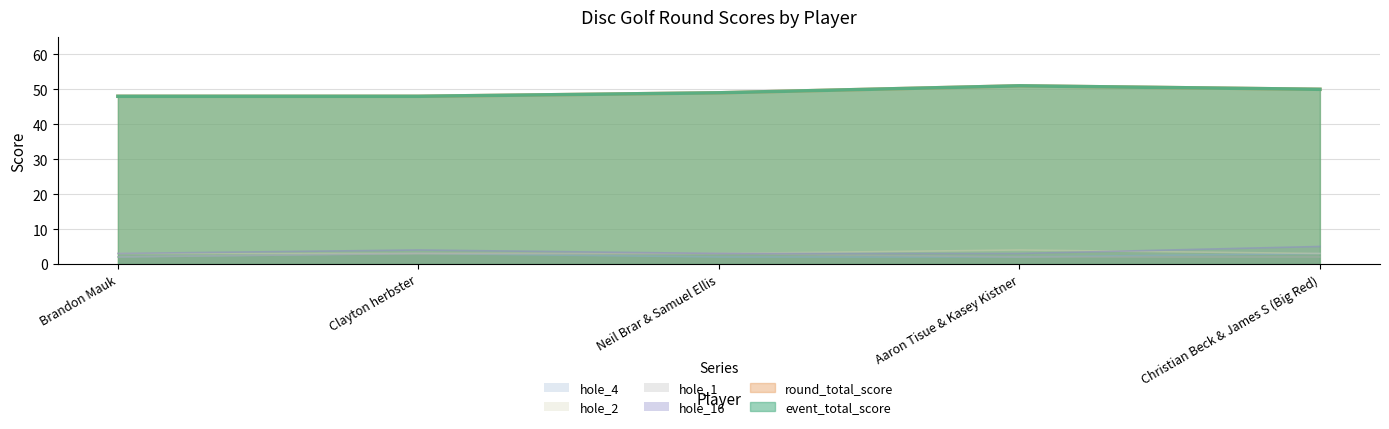

Which series has the largest range (max minus min)?

event_total_score